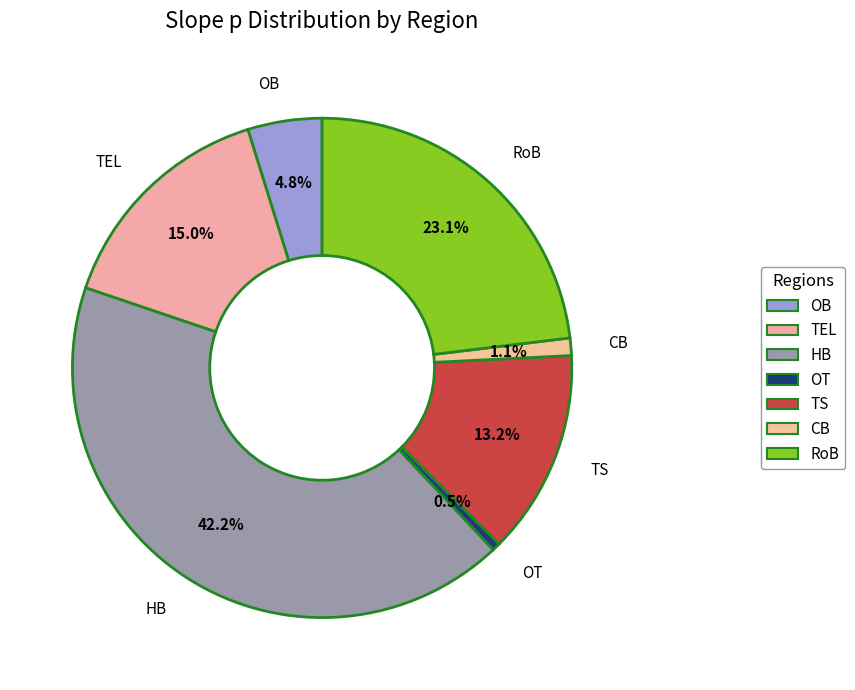

Between OT and RoB, which is larger?

RoB